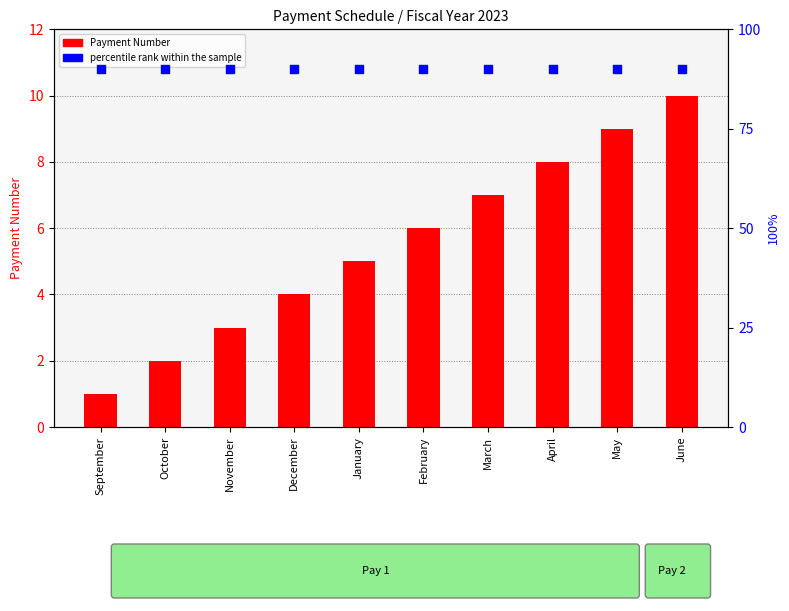

Which series contains the lowest Y value?

Payment Number